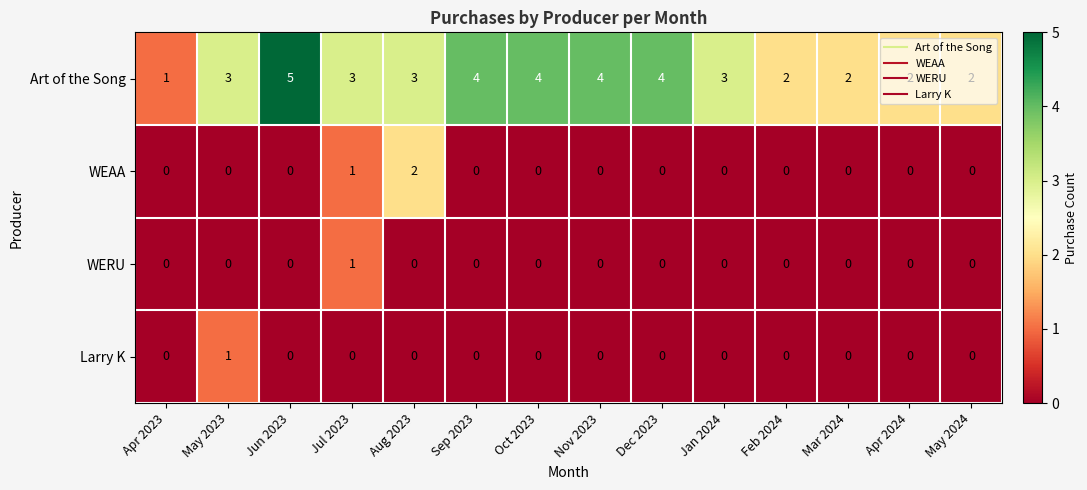

How many data points does each series have?

14